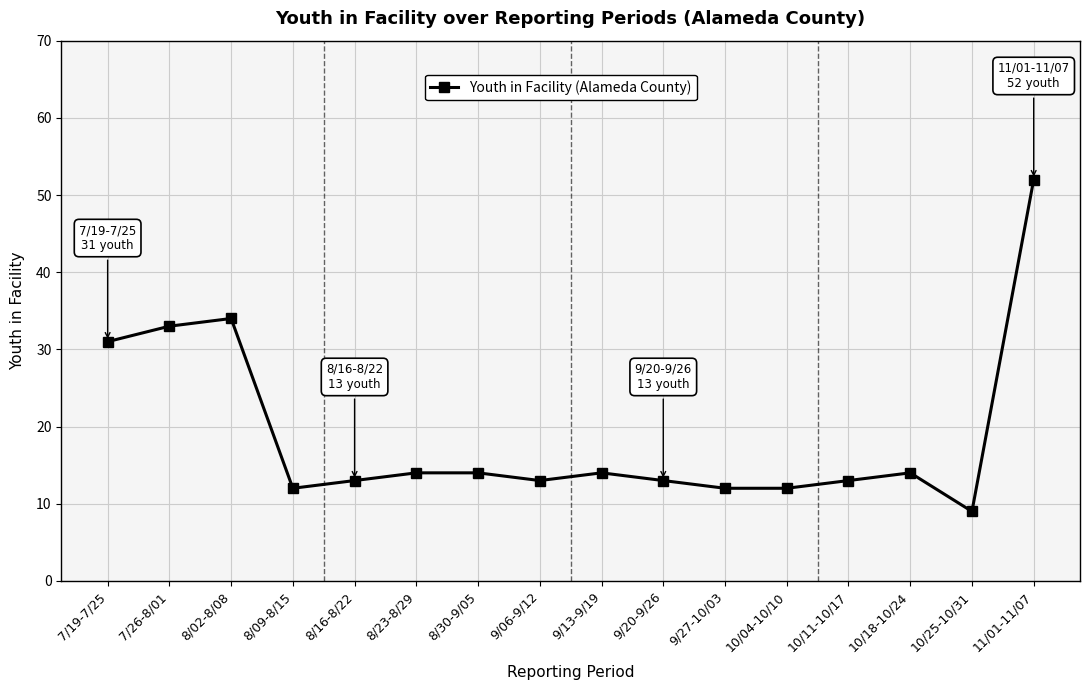

Reading left to right, transcribe all the data shown in this chart.

7/19-7/25=31	7/26-8/01=33	8/02-8/08=34	8/09-8/15=12	8/16-8/22=13	8/23-8/29=14	8/30-9/05=14	9/06-9/12=13	9/13-9/19=14	9/20-9/26=13	9/27-10/03=12	10/04-10/10=12	10/11-10/17=13	10/18-10/24=14	10/25-10/31=9	11/01-11/07=52